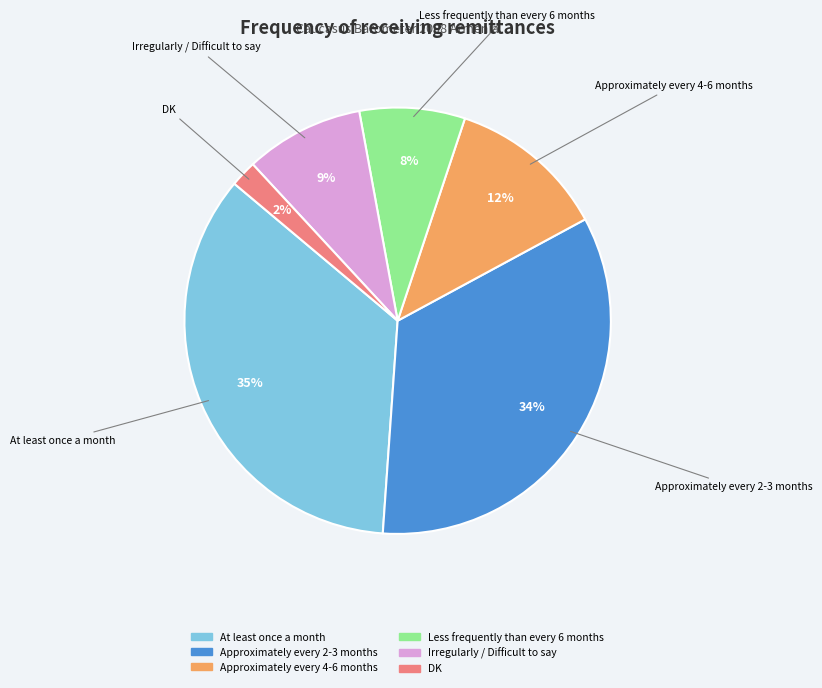

Rank the categories by value from highest to lowest.

At least once a month, Approximately every 2-3 months, Approximately every 4-6 months, Irregularly / Difficult to say, Less frequently than every 6 months, DK